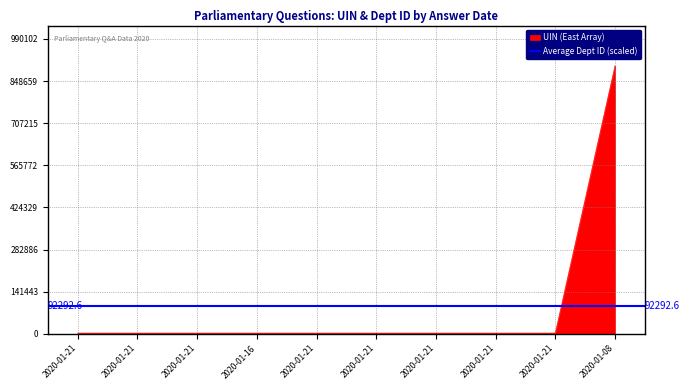

Where is the data nearest to the value 451313?

2020-01-21